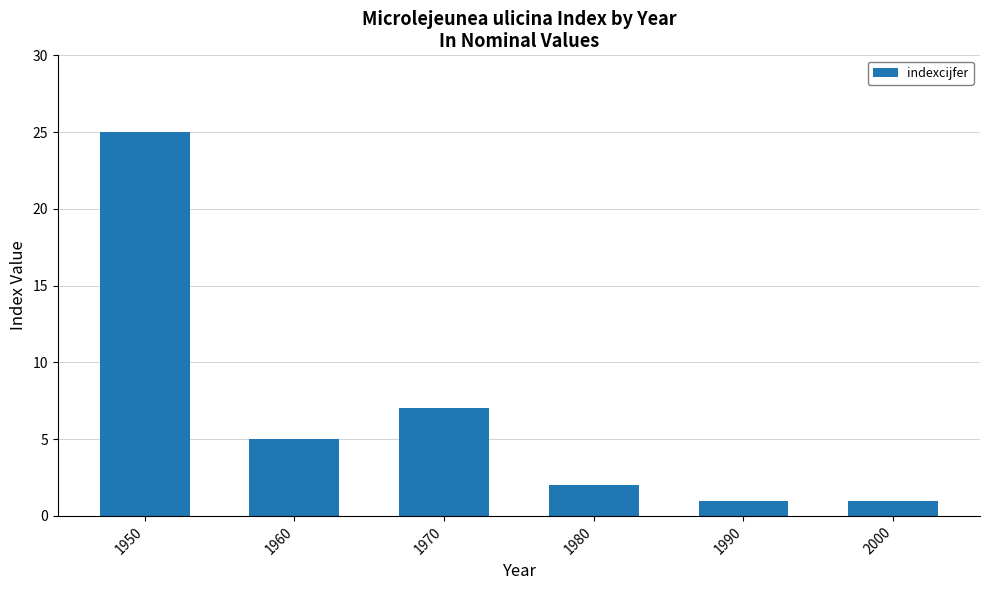

How many series are shown in this chart?

1